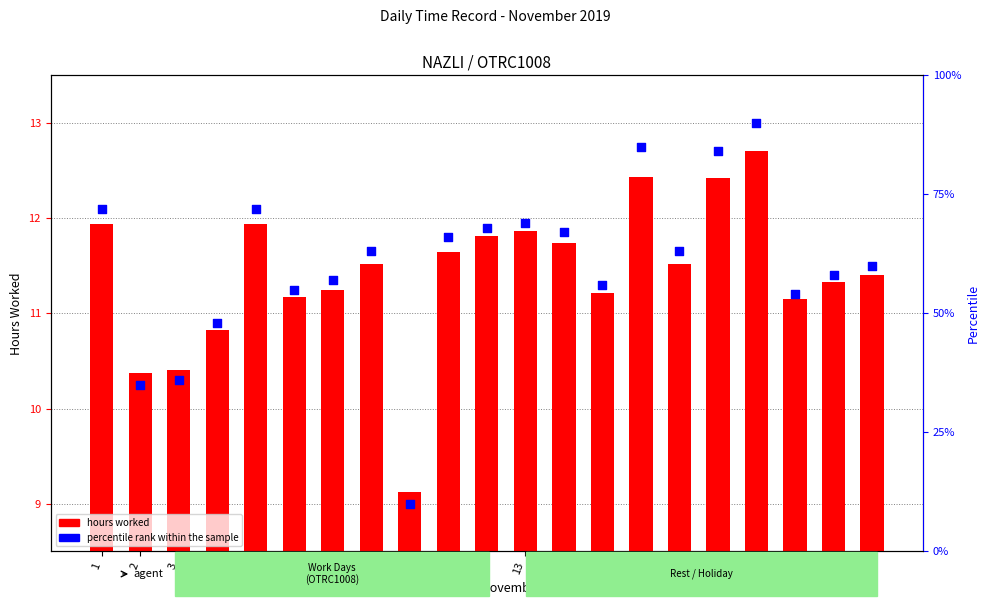

What are all the series names shown in the legend?

hours worked, percentile rank within the sample